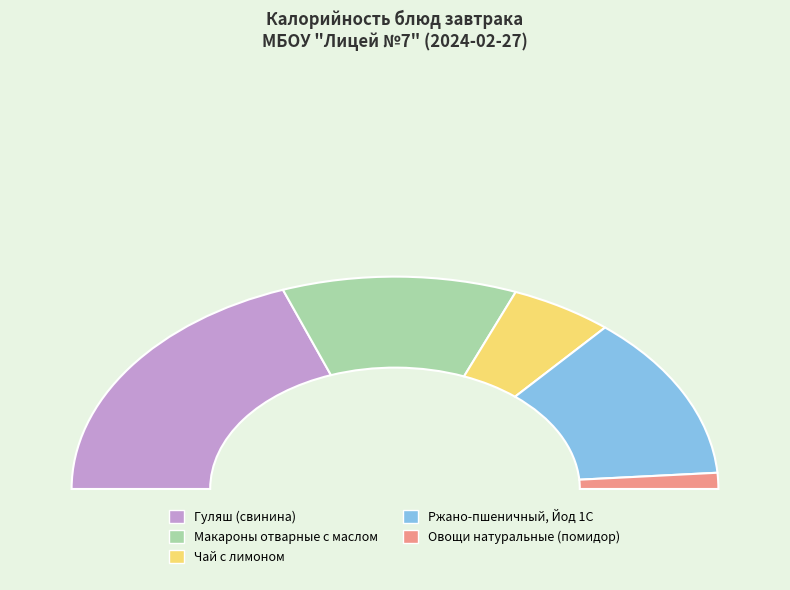

How many segments does this pie chart have?

5